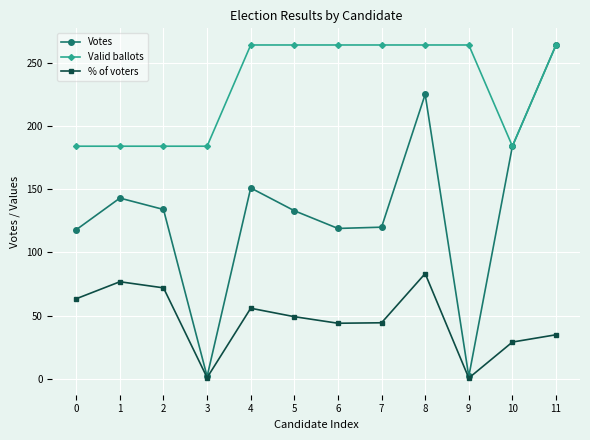

Which series has the largest range (max minus min)?

Votes